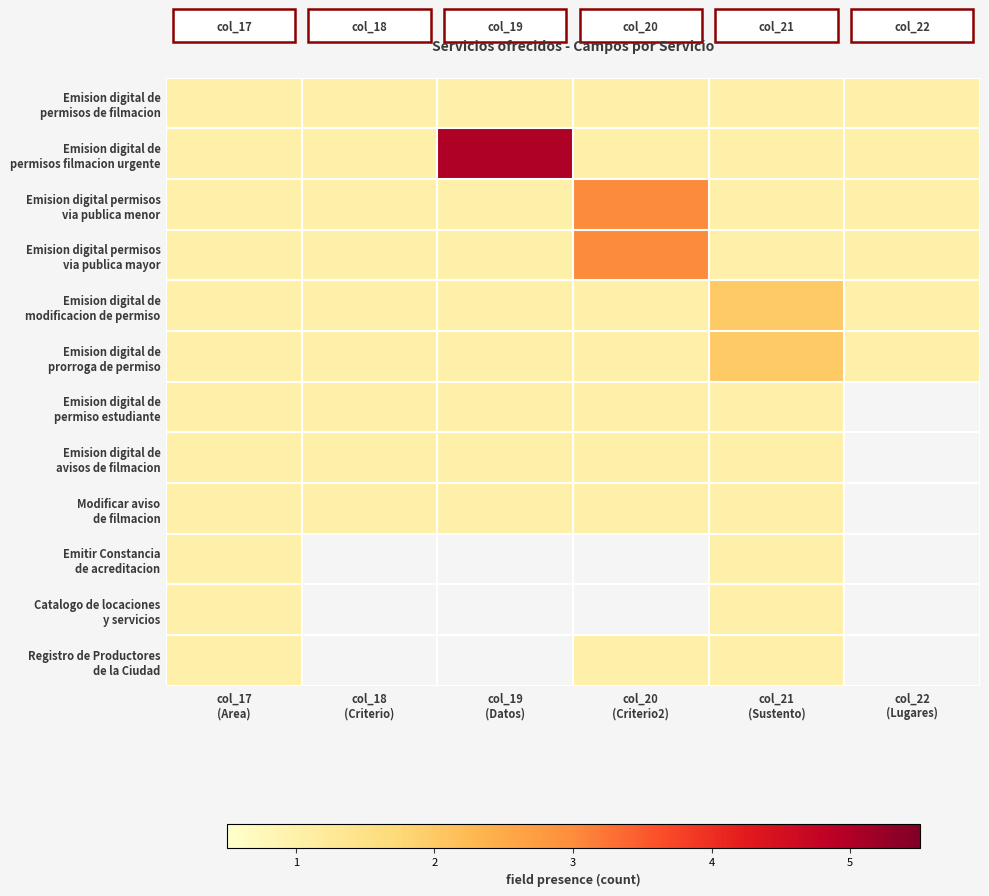

List the labels in order of Emision digital de modificacion de permiso value, largest first.

col_21 (Sustento), col_17 (Area), col_18 (Criterio), col_19 (Datos), col_20 (Criterio2), col_22 (Lugares)